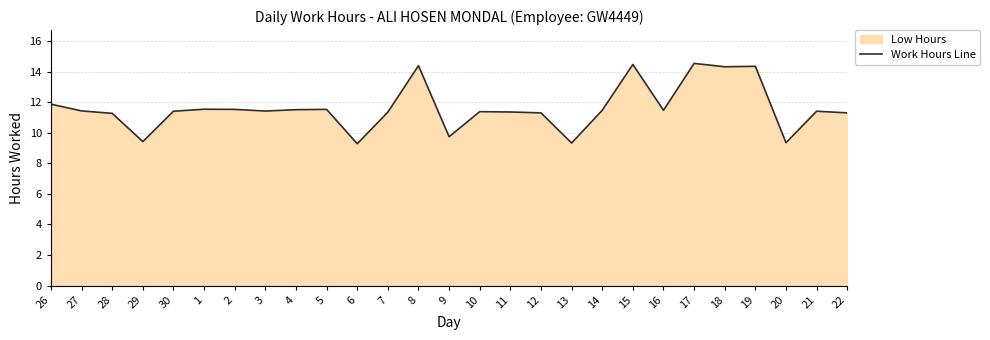

At which category does the chart reach its minimum across all series?

6